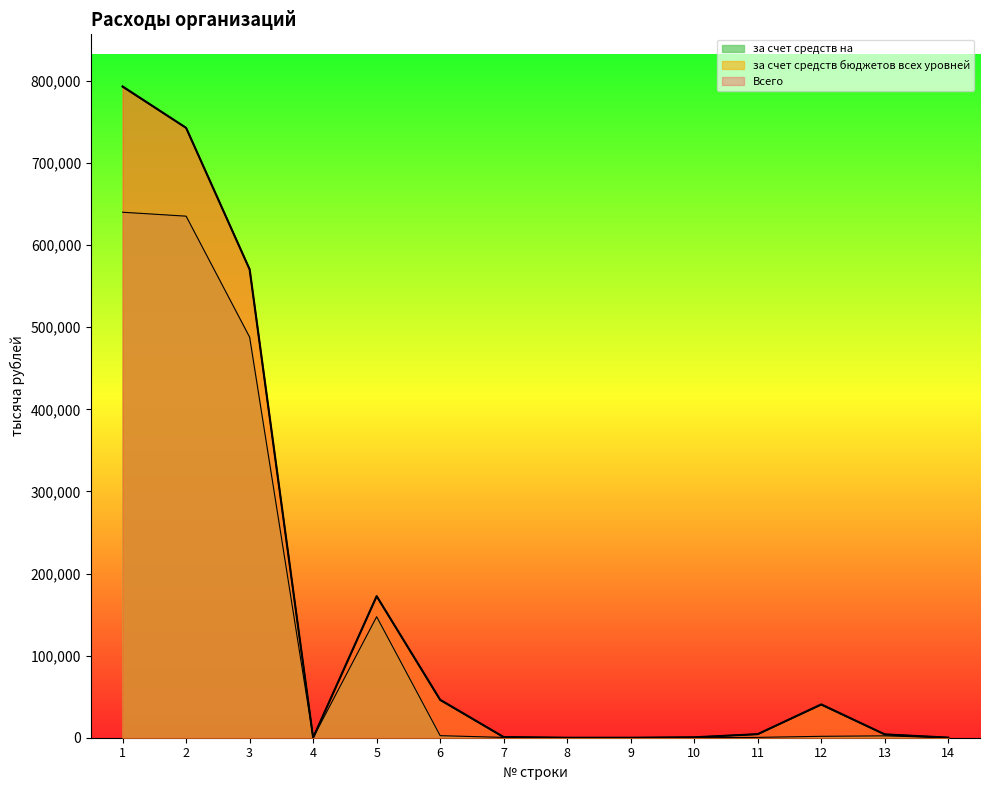

Which category has the highest value in the за счет средств на series?

1